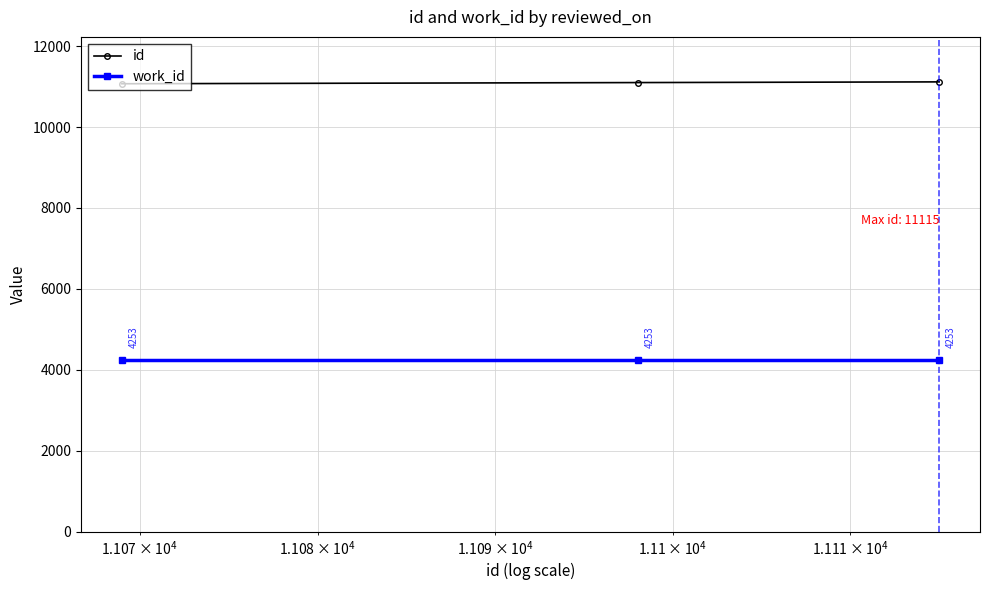

How many series are shown in this chart?

2